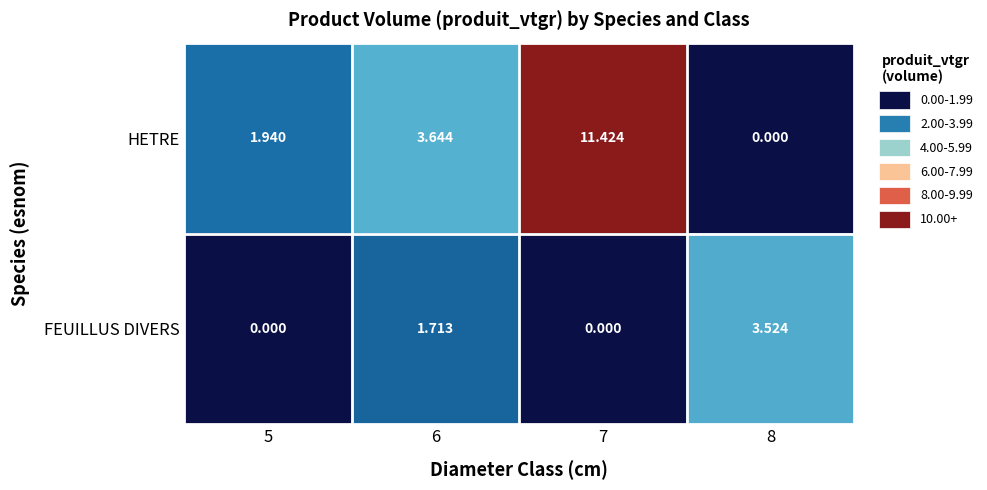

Rank the series at 5 from highest to lowest value.

HETRE, FEUILLUS DIVERS